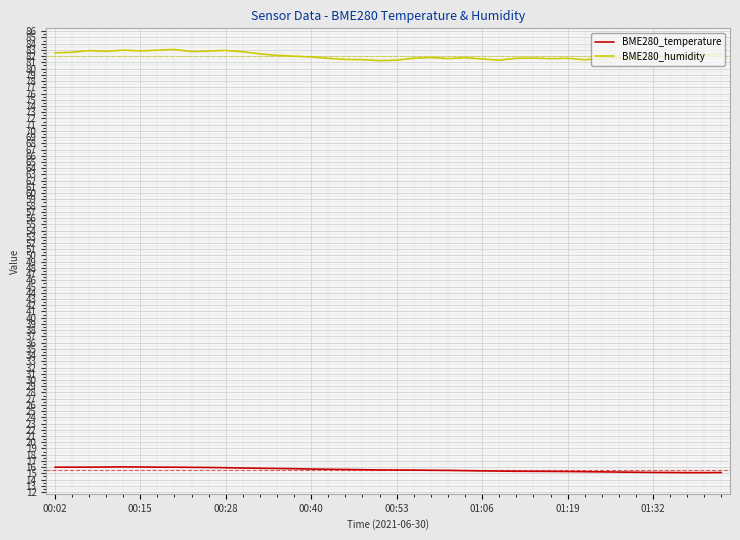

True or false: BME280_humidity and BME280_temperature intersect in this chart.

False